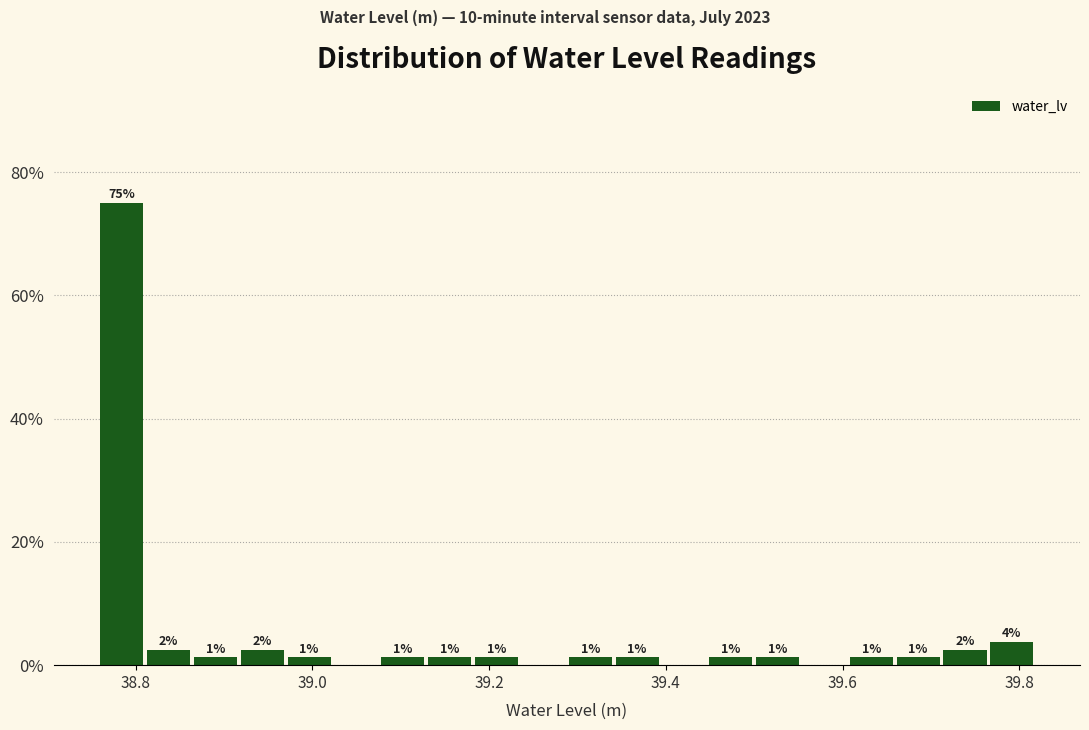

Around what value on the x-axis is the tallest bar? Give the approximate position of its centre, as read against the axis.

38.78